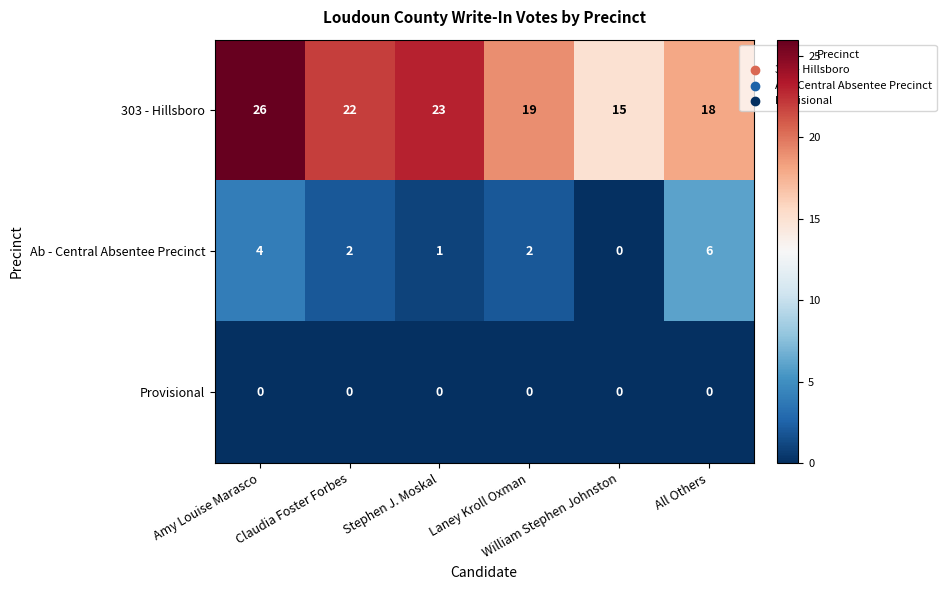

Which series has the widest spread of values?

303 - Hillsboro